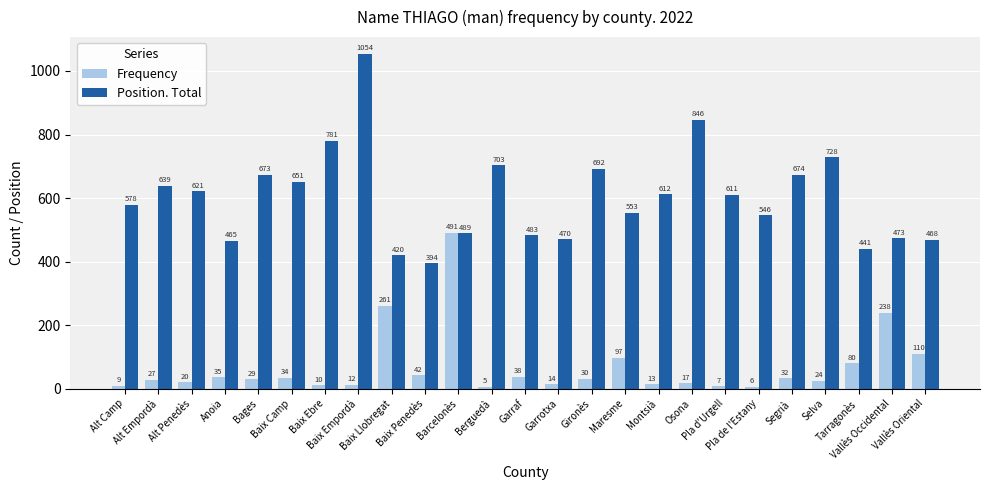

Which series has the largest range (max minus min)?

Position. Total